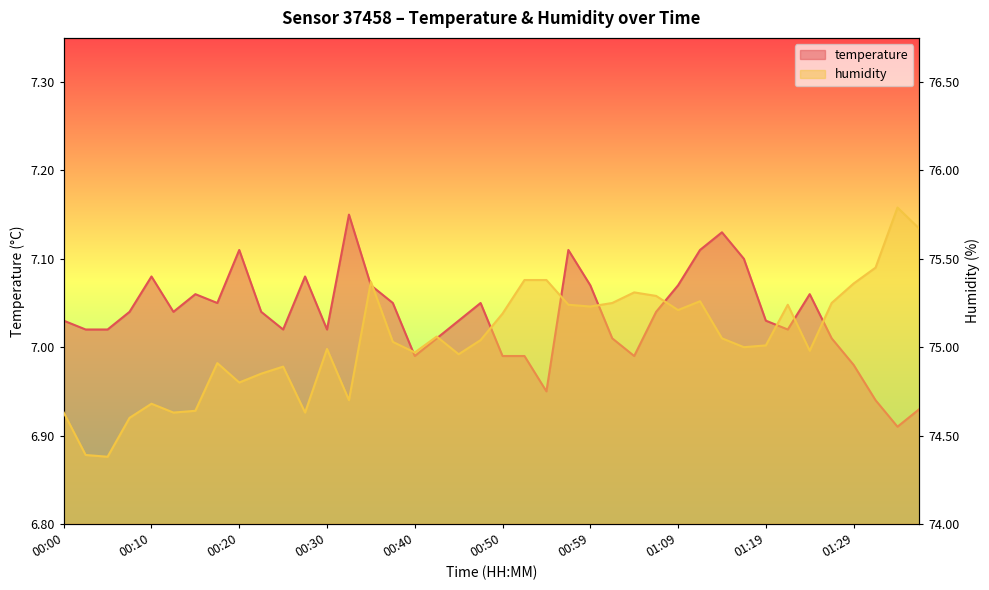

Reading left to right, transcribe all the data shown in this chart.

temperature: 00:00=0.5	00:03=0.4	00:05=0.4	00:08=0.5	00:10=0.6	00:12=0.5	00:15=0.5	00:17=0.5	00:20=0.6	00:22=0.5	00:25=0.4	00:27=0.6	00:30=0.4	00:32=0.7	00:35=0.5	00:37=0.5	00:40=0.4	00:42=0.4	00:45=0.5	00:47=0.5	00:50=0.4	00:52=0.4	00:54=0.3	00:57=0.6	00:59=0.5	01:02=0.4	01:04=0.4	01:07=0.5	01:09=0.5	01:11=0.6	01:14=0.7	01:16=0.6	01:19=0.5	01:21=0.4	01:24=0.5	01:26=0.4	01:29=0.4	01:31=0.3	01:34=0.2	01:36=0.3
humidity: 00:00=0.3	00:03=0.2	00:05=0.2	00:08=0.2	00:10=0.3	00:12=0.3	00:15=0.3	00:17=0.4	00:20=0.3	00:22=0.3	00:25=0.4	00:27=0.3	00:30=0.4	00:32=0.3	00:35=0.5	00:37=0.4	00:40=0.4	00:42=0.4	00:45=0.4	00:47=0.4	00:50=0.5	00:52=0.6	00:54=0.6	00:57=0.5	00:59=0.5	01:02=0.5	01:04=0.5	01:07=0.5	01:09=0.5	01:11=0.5	01:14=0.4	01:16=0.4	01:19=0.4	01:21=0.5	01:24=0.4	01:26=0.5	01:29=0.5	01:31=0.6	01:34=0.7	01:36=0.7